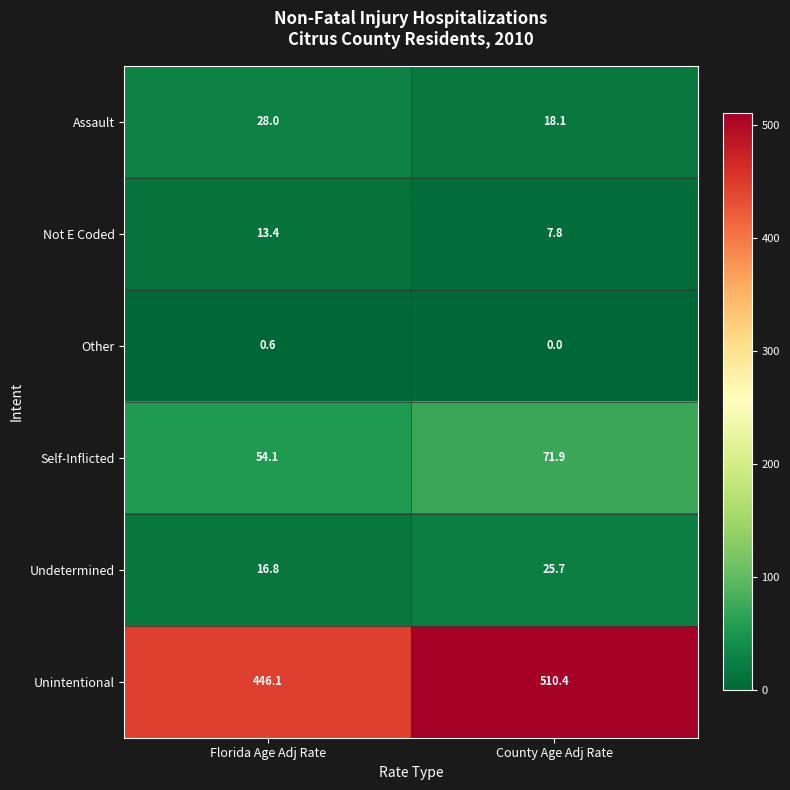

Reading left to right, what are all the values shown in this chart?

Assault: Florida Age Adj Rate=28.0	County Age Adj Rate=18.1
Not E Coded: Florida Age Adj Rate=13.4	County Age Adj Rate=7.8
Other: Florida Age Adj Rate=0.6	County Age Adj Rate=0.0
Self-Inflicted: Florida Age Adj Rate=54.1	County Age Adj Rate=71.9
Undetermined: Florida Age Adj Rate=16.8	County Age Adj Rate=25.7
Unintentional: Florida Age Adj Rate=446.1	County Age Adj Rate=510.4